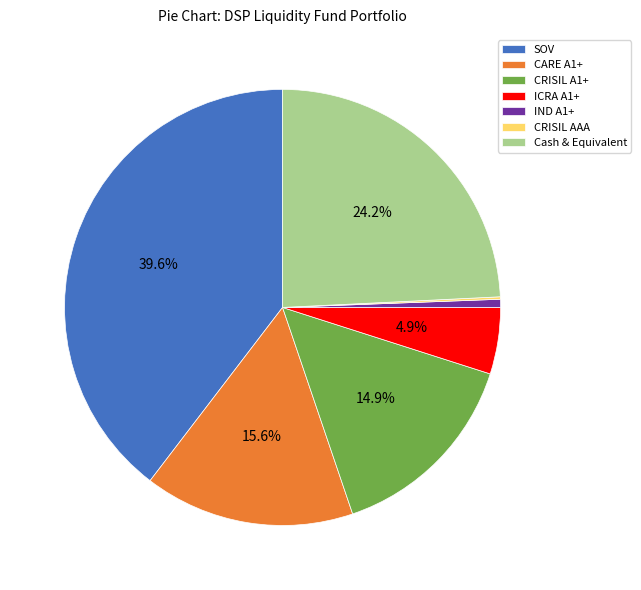

How much of the chart is everything except CRISIL A1+?

85.1%